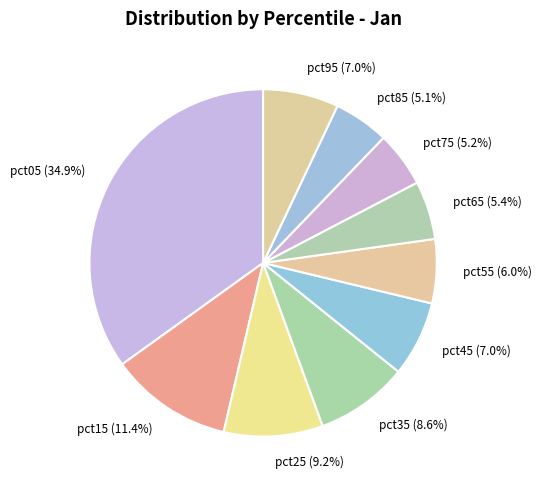

Count the number of slices in the pie.

10